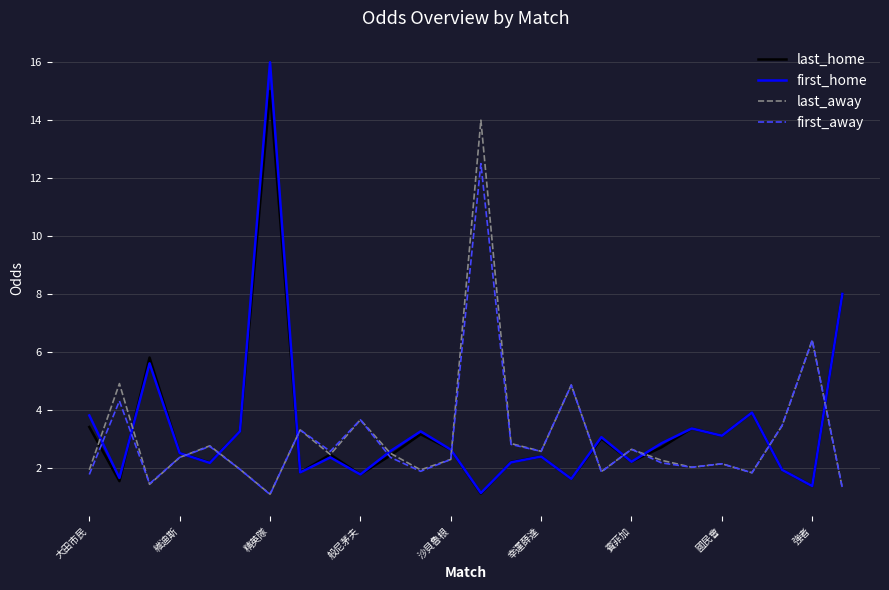

Which series has the widest spread of values?

first_home